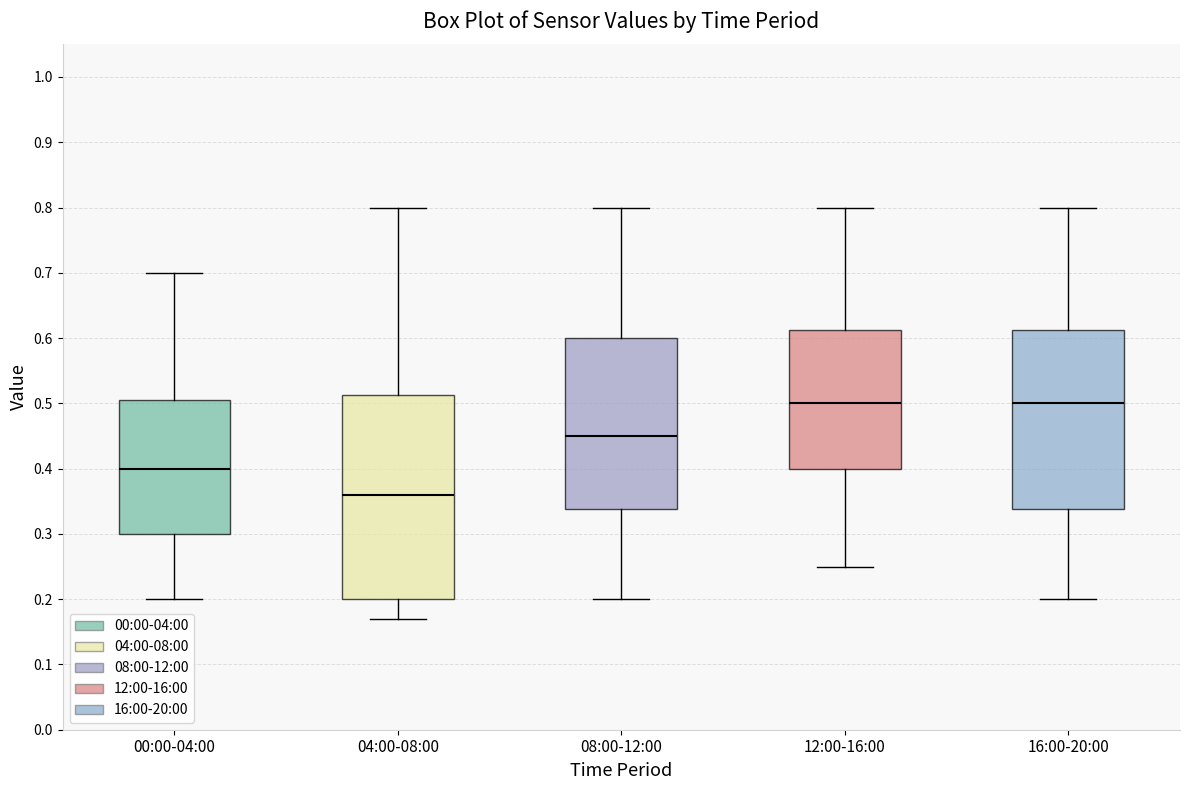

Which box has the lowest median line?

04:00-08:00